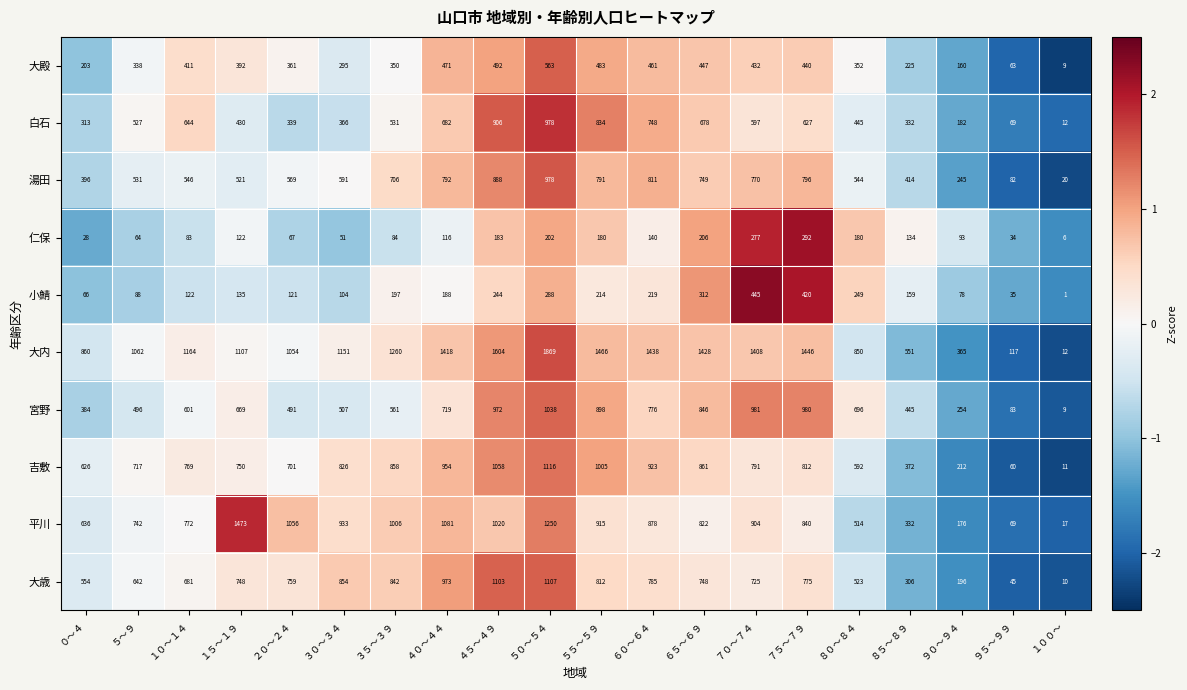

Between ５５～５９ and ６０～６４, which series saw the biggest shift?

宮野